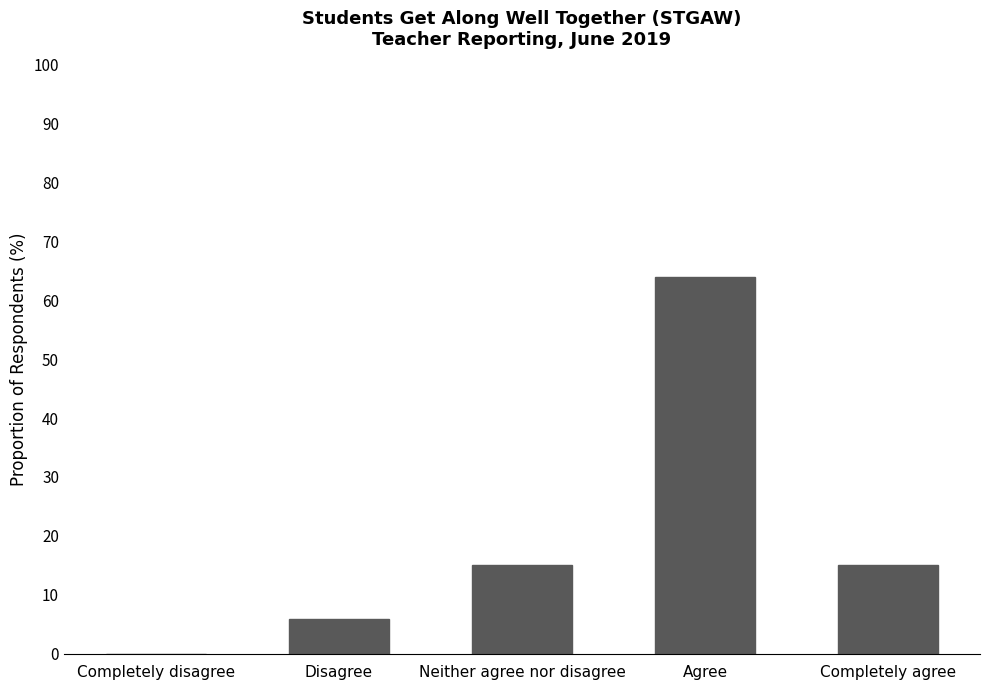

What is the sum of all values?

100